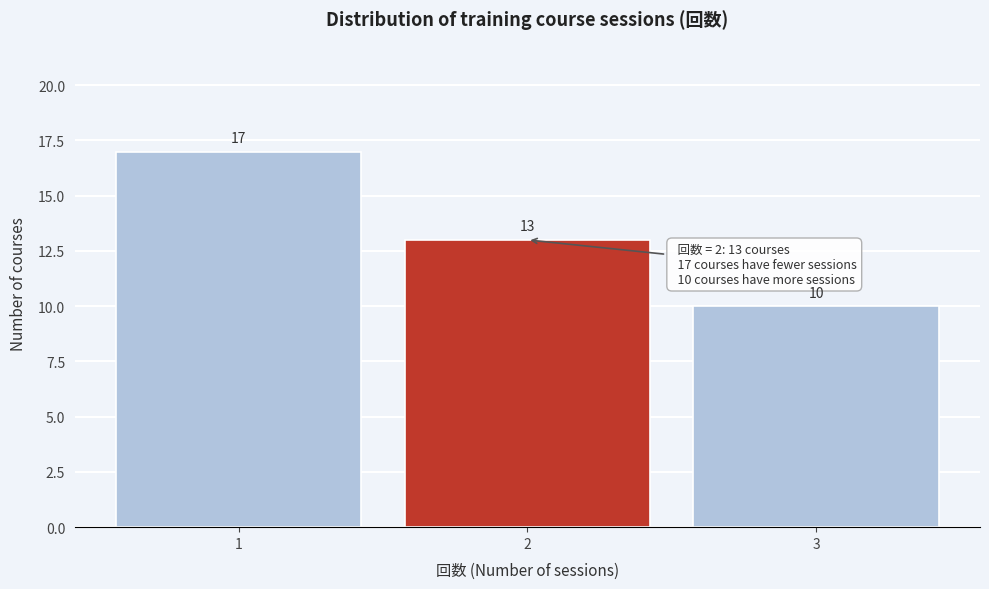

Reading left to right, list all the values displayed in this chart.

1=17	2=13	3=10